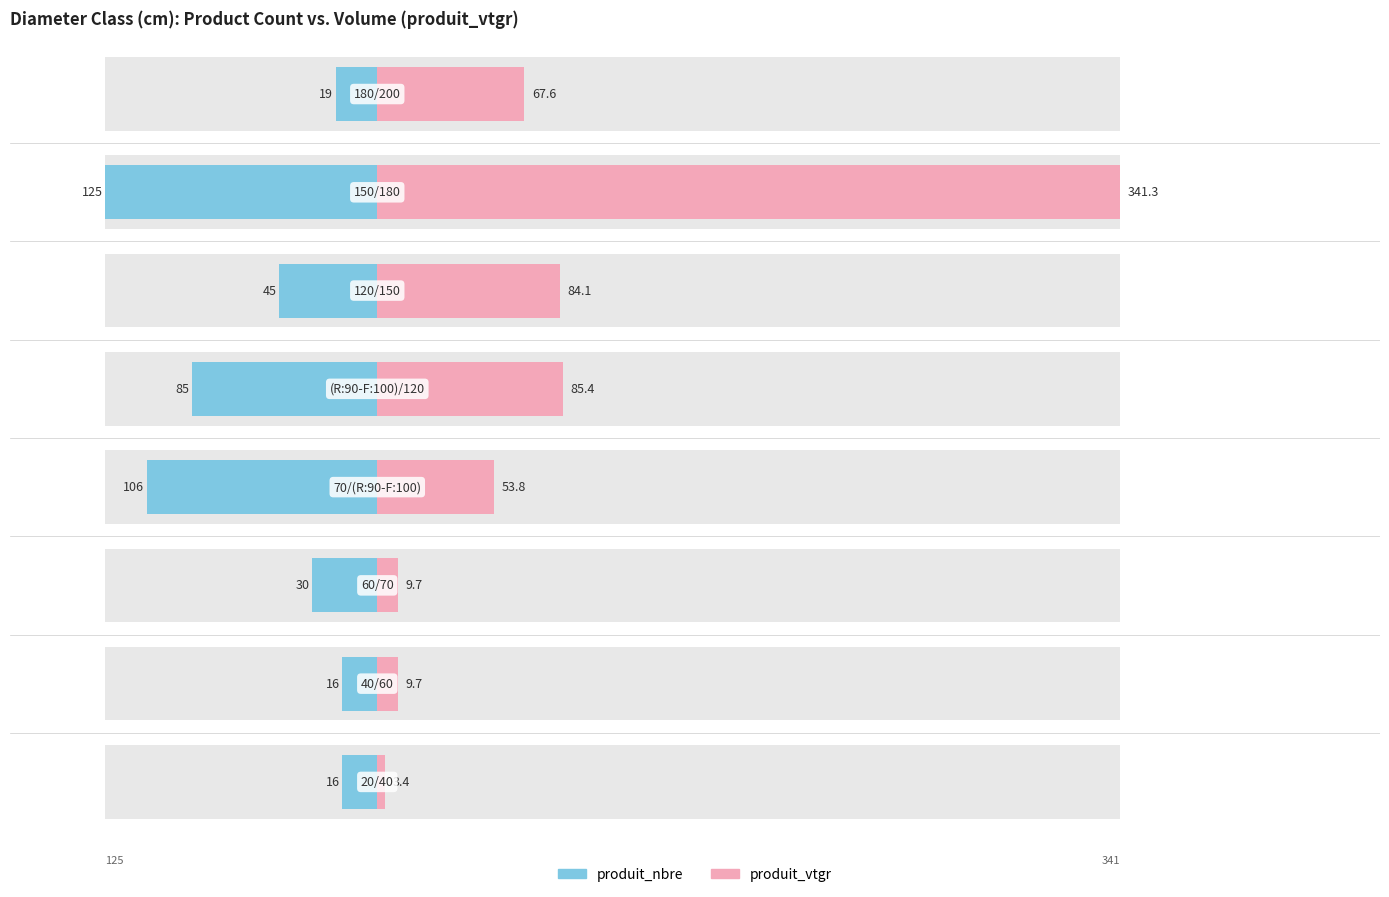

Reading right to left, list all the values displayed in this chart.

produit_nbre: 7=-19.0	6=-125.0	5=-45.0	4=-85.0	3=-106.0	2=-30.0	1=-16.0	0=-16.0
produit_vtgr: 7=67.6	6=341.3	5=84.1	4=85.4	3=53.8	2=9.7	1=9.7	0=3.4